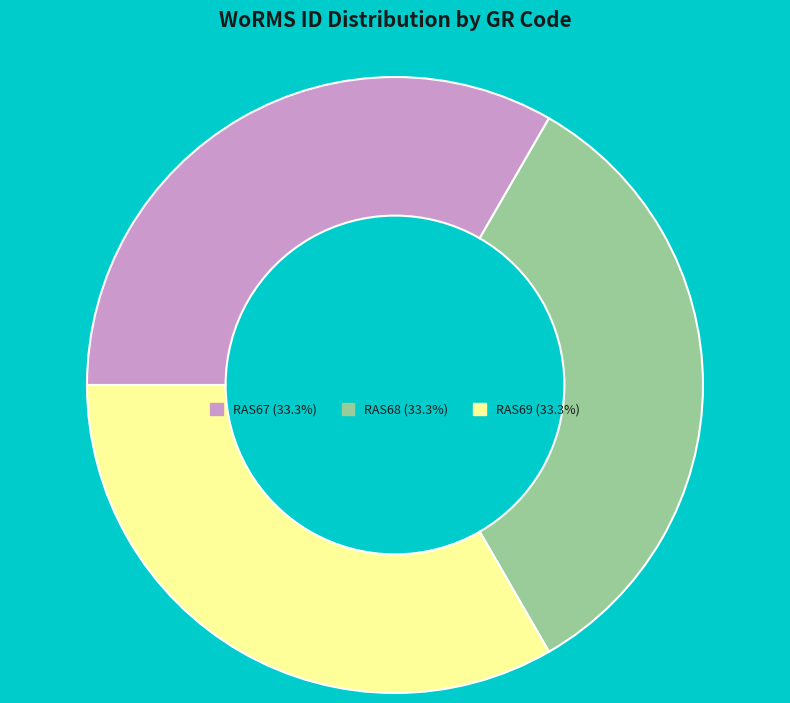

Does any single category account for the majority?

No